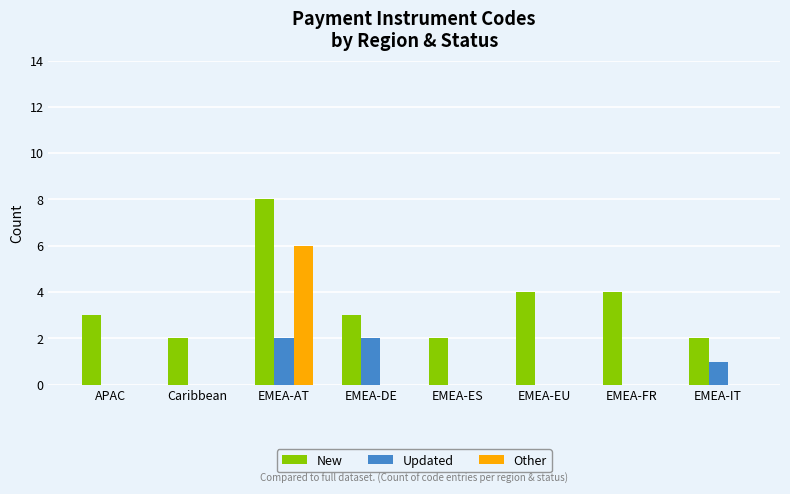

The value of New at Caribbean is 1. True or false?

False